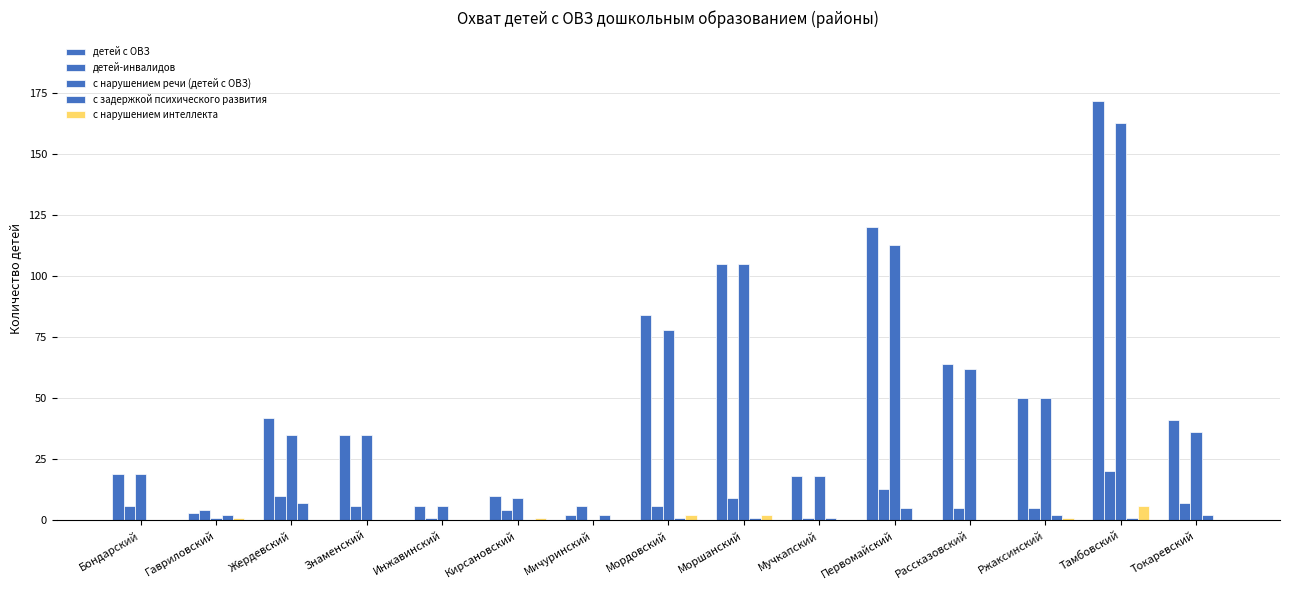

What is the sum of all с нарушением интеллекта values?

13